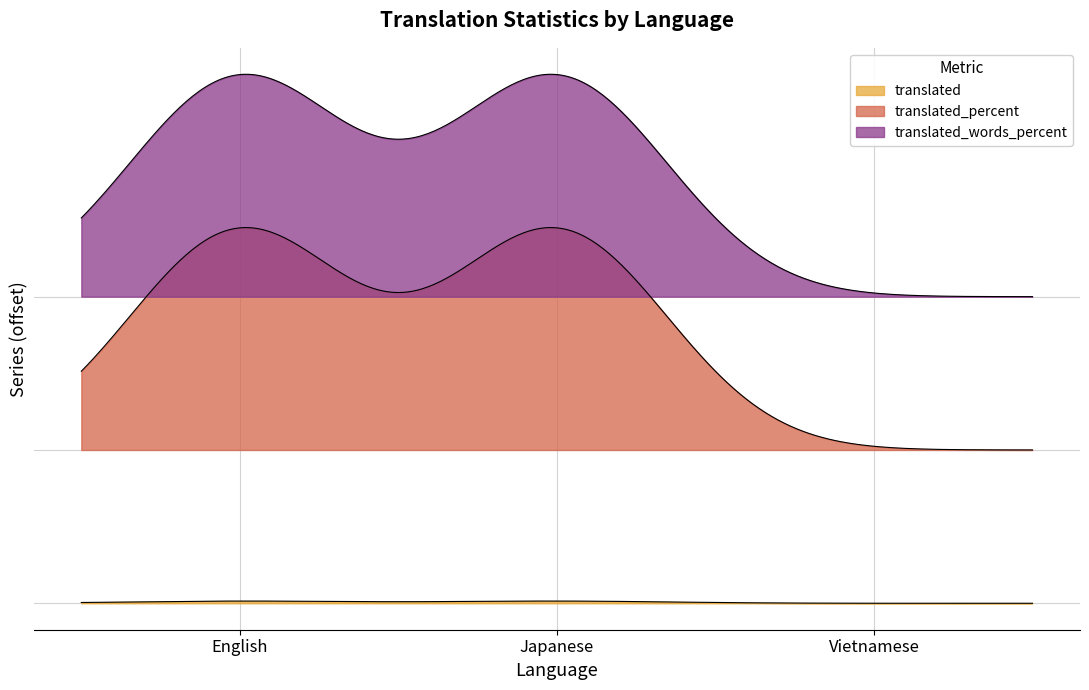

Between Japanese and Vietnamese, which series saw the biggest shift?

translated_percent